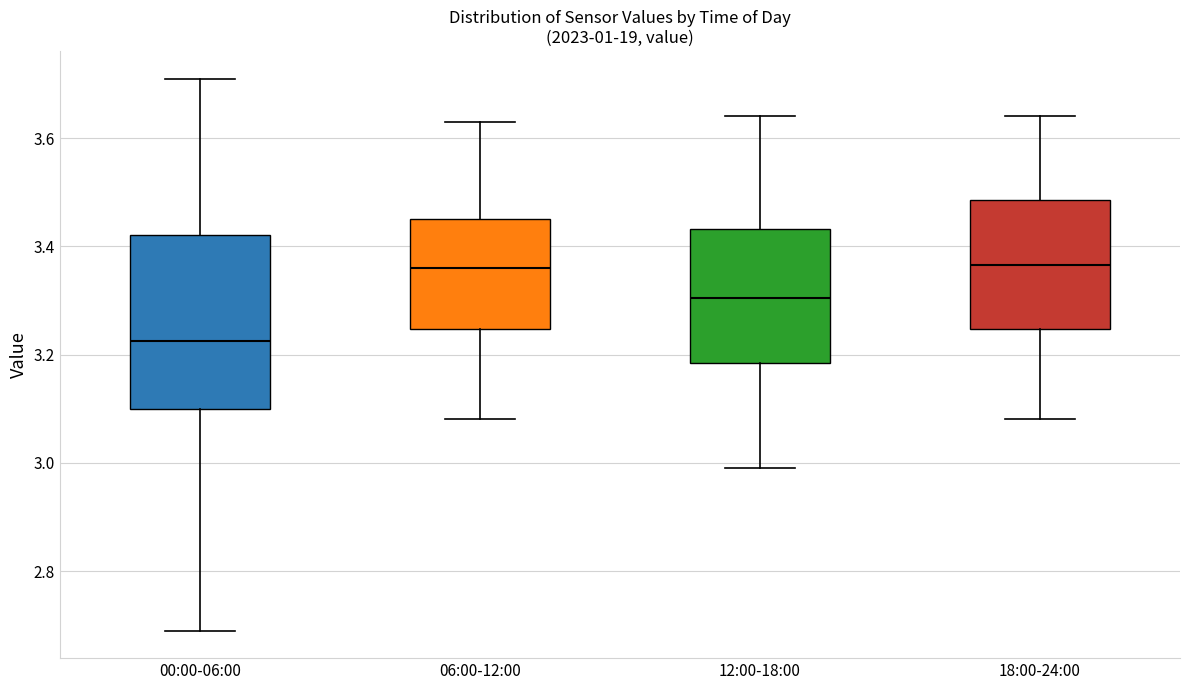

Where does the median line of the box for 18:00-24:00 sit on the y-axis? The values are not printed on the chart, so give them approximately, as read against the axis.

3.36